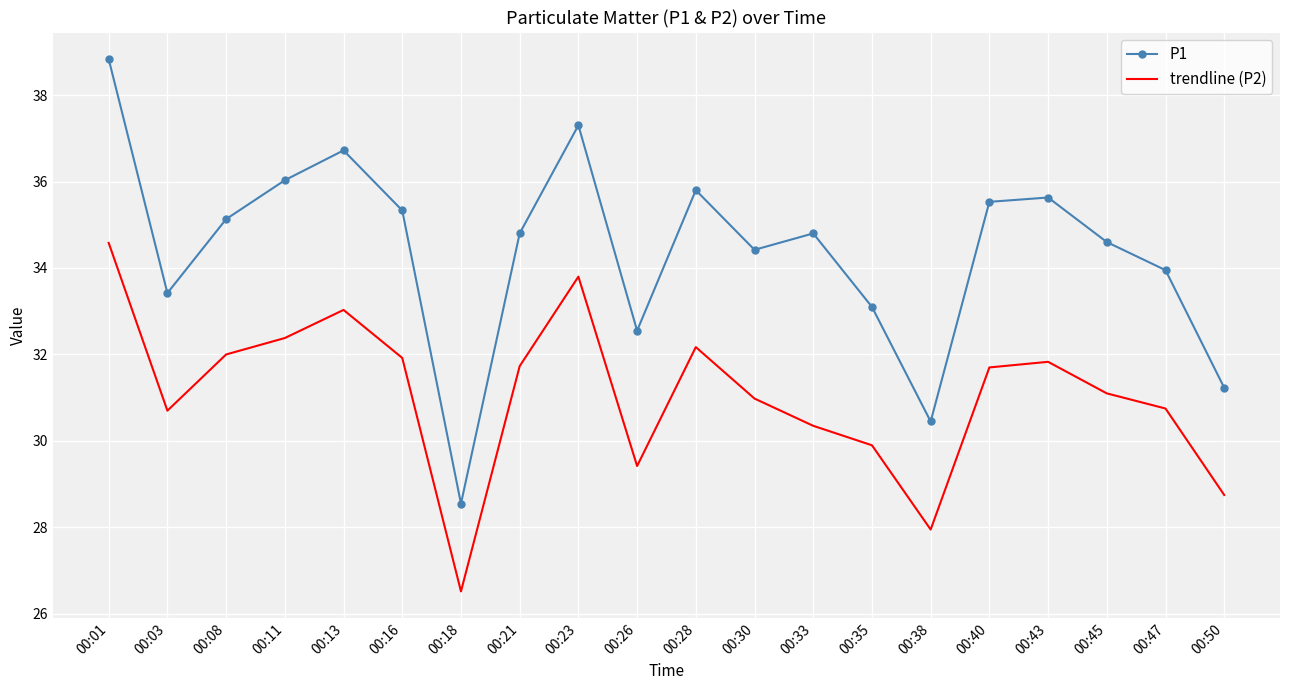

At which category does trendline (P2) reach its first local peak?

00:13